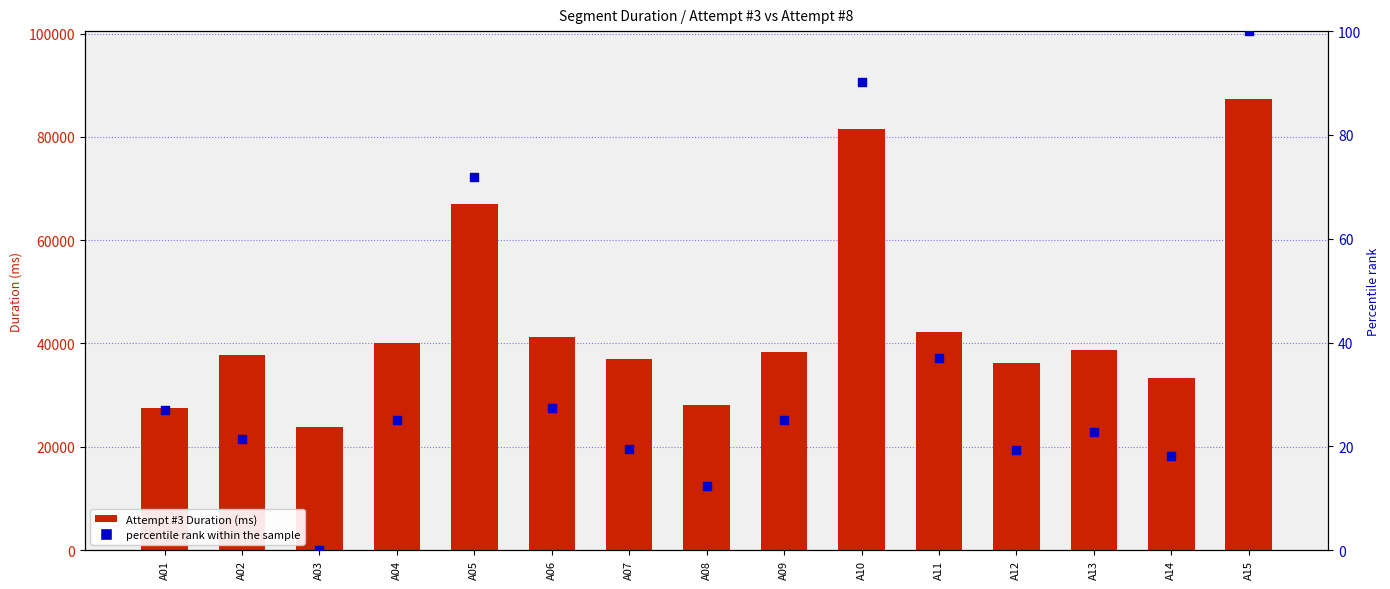

Which series has the largest Y range (max minus min)?

Attempt #3 Duration (ms)